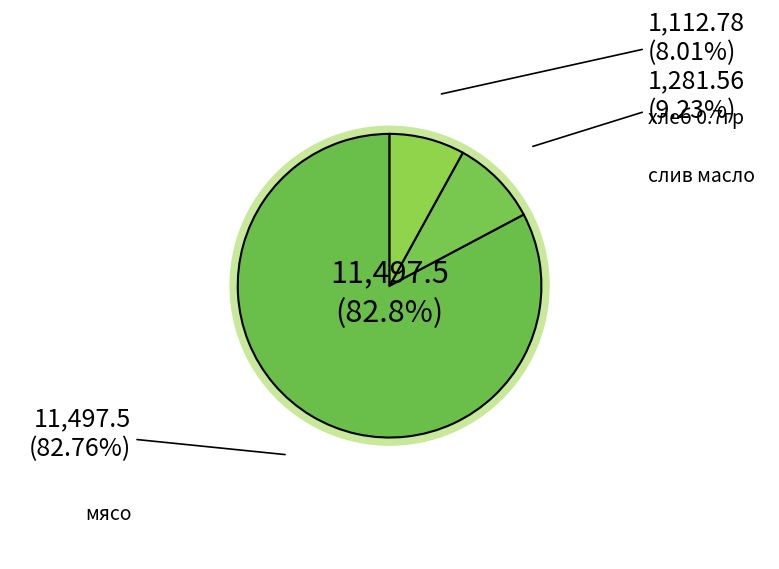

Is there a majority slice in this chart?

Yes